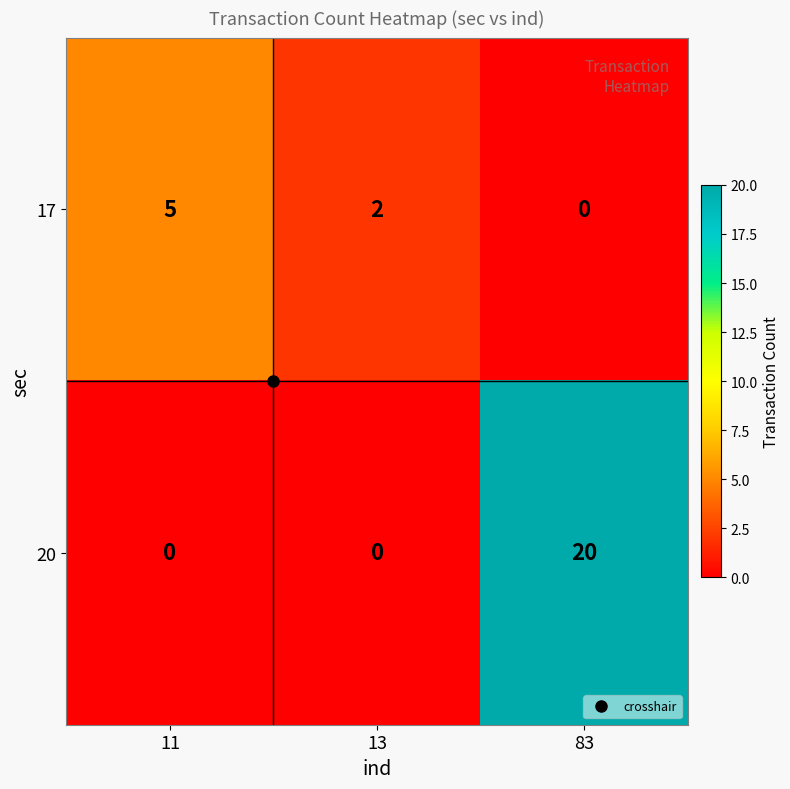

The 20 series shows 0 at 13. True or false?

True